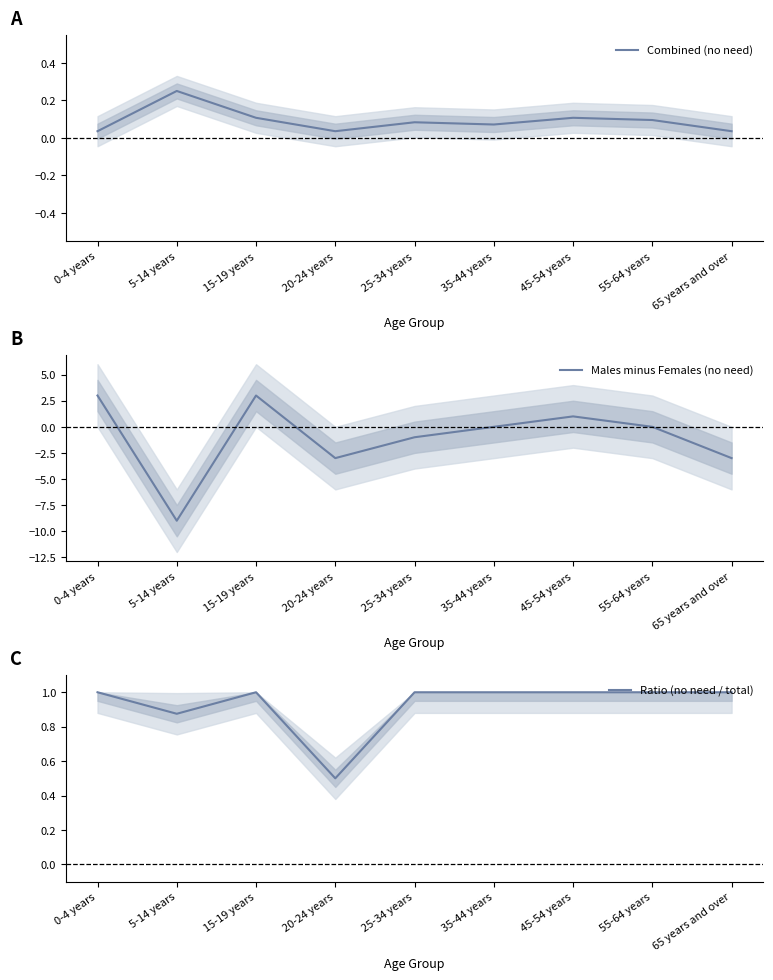

True or false: Ratio (no need / total) and Males minus Females (no need) intersect in this chart.

True